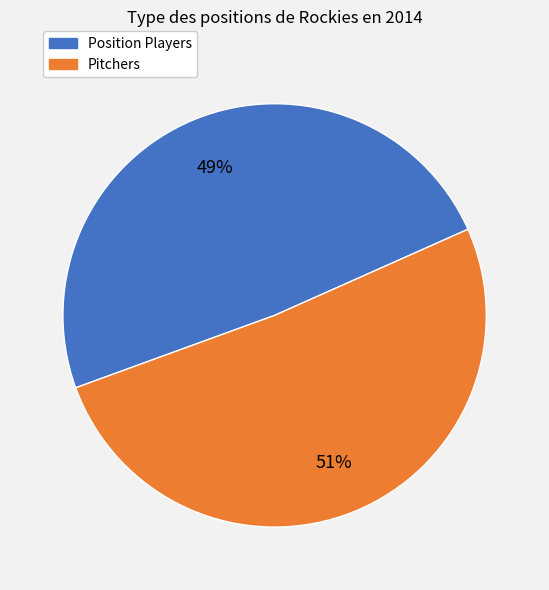

Is there a majority slice in this chart?

Yes